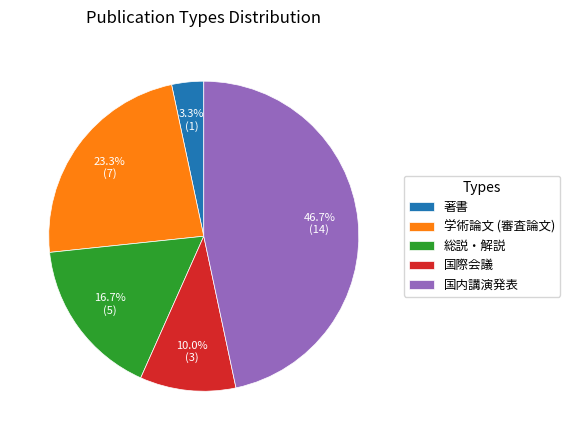

Combined, what portion of the pie is 総説・解説 and 著書?

20.0%